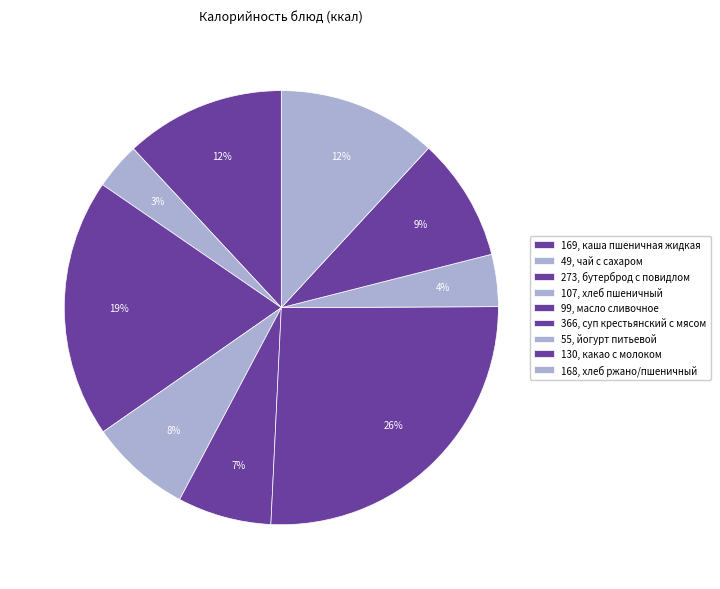

How many segments does this pie chart have?

9